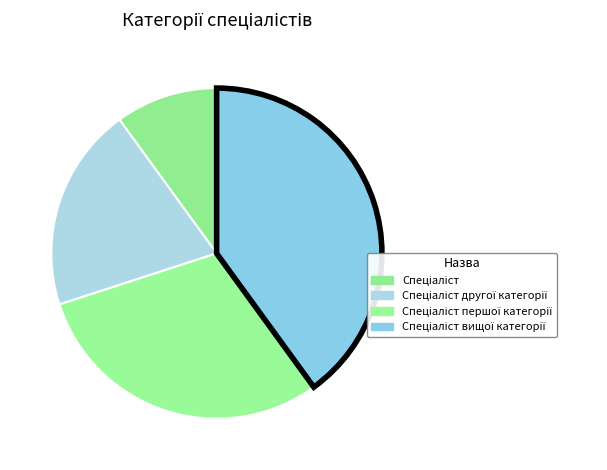

How many slices are in this pie chart?

4